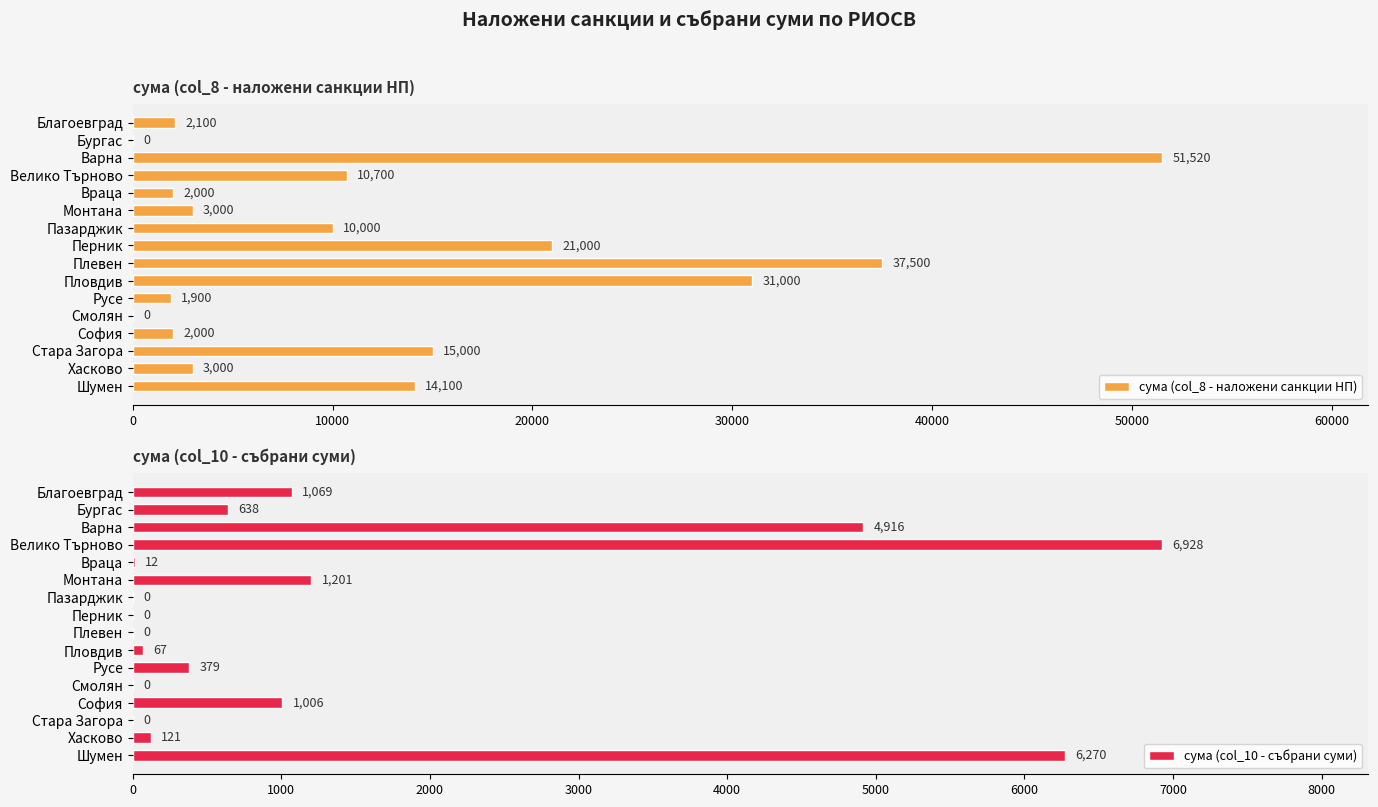

True or false: сума (col_8 - наложени санкции НП) has a value of 14619 at Плевен.

False